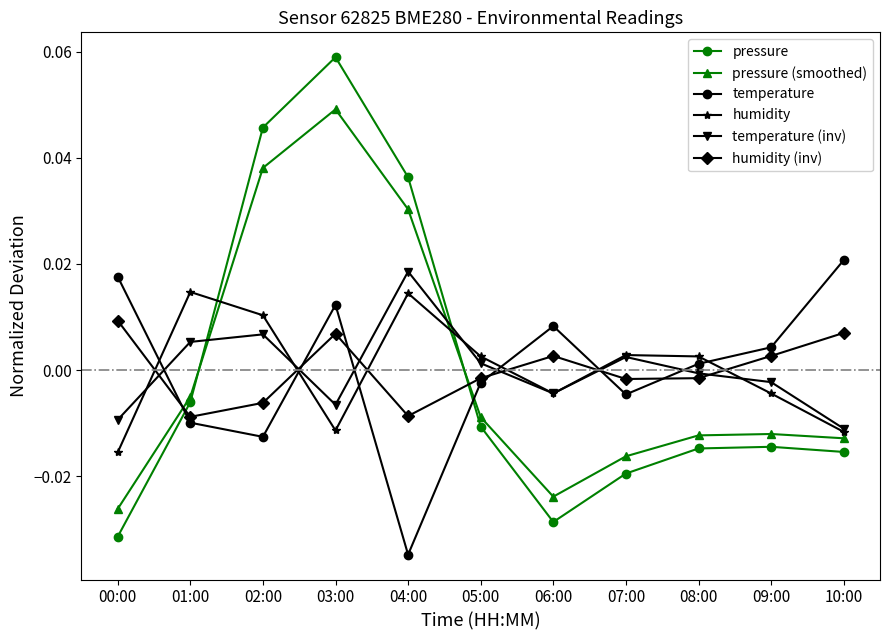

Which category has the lowest value in the temperature (inv) series?

10:00